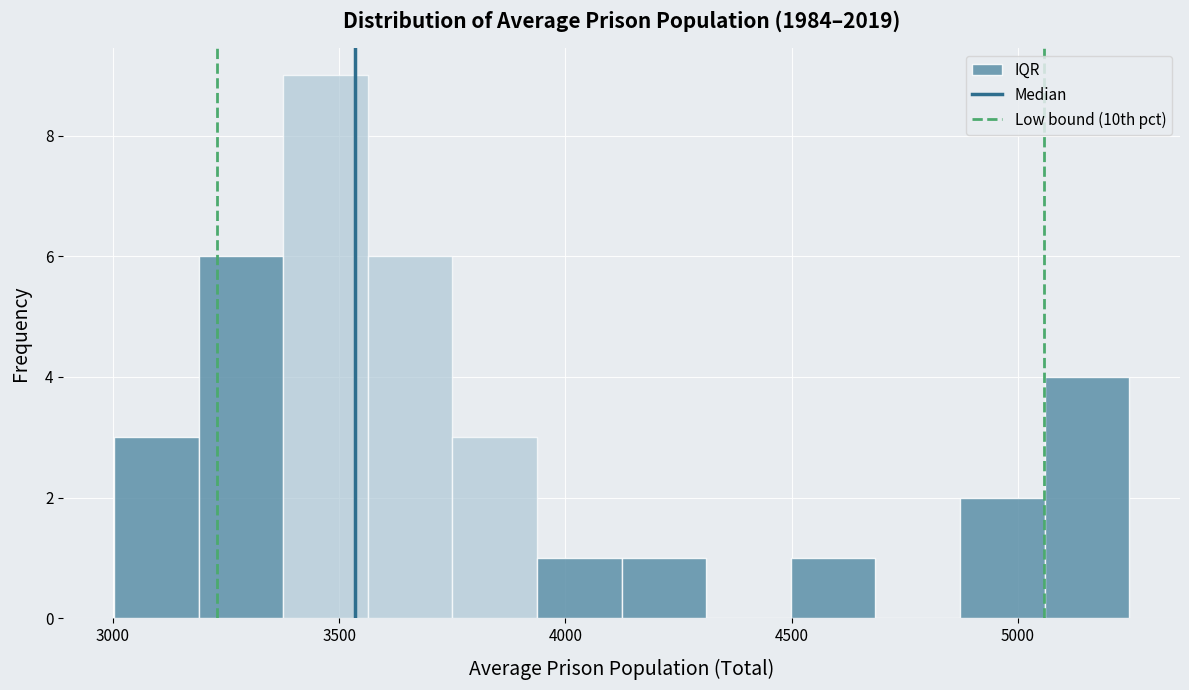

Around what value on the x-axis is the tallest bar? Give the approximate position of its centre, as read against the axis.

3450